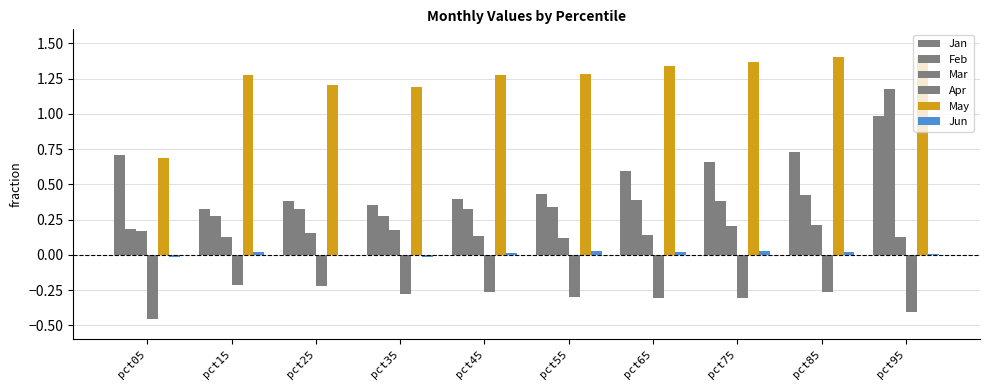

Reading left to right, list all the values displayed in this chart.

Jan: 0.7	0.3	0.4	0.4	0.4	0.4	0.6	0.7	0.7	1.0
Feb: 0.2	0.3	0.3	0.3	0.3	0.3	0.4	0.4	0.4	1.2
Mar: 0.2	0.1	0.2	0.2	0.1	0.1	0.1	0.2	0.2	0.1
Apr: -0.5	-0.2	-0.2	-0.3	-0.3	-0.3	-0.3	-0.3	-0.3	-0.4
May: 0.7	1.3	1.2	1.2	1.3	1.3	1.3	1.4	1.4	1.4
Jun: -0.0	0.0	-0.0	-0.0	0.0	0.0	0.0	0.0	0.0	0.0